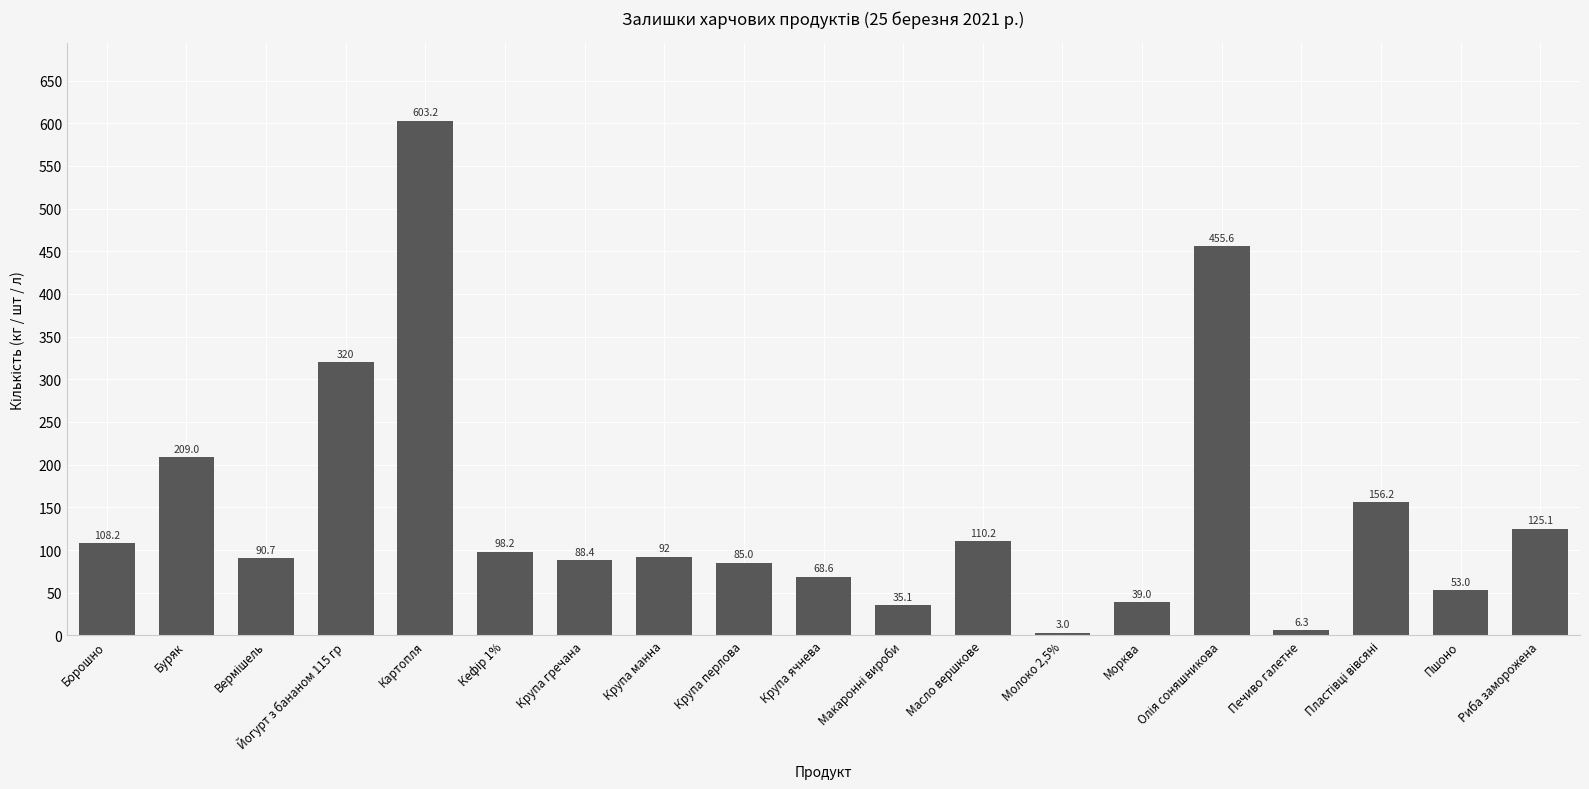

What value does the data have at Картопля?

603.2